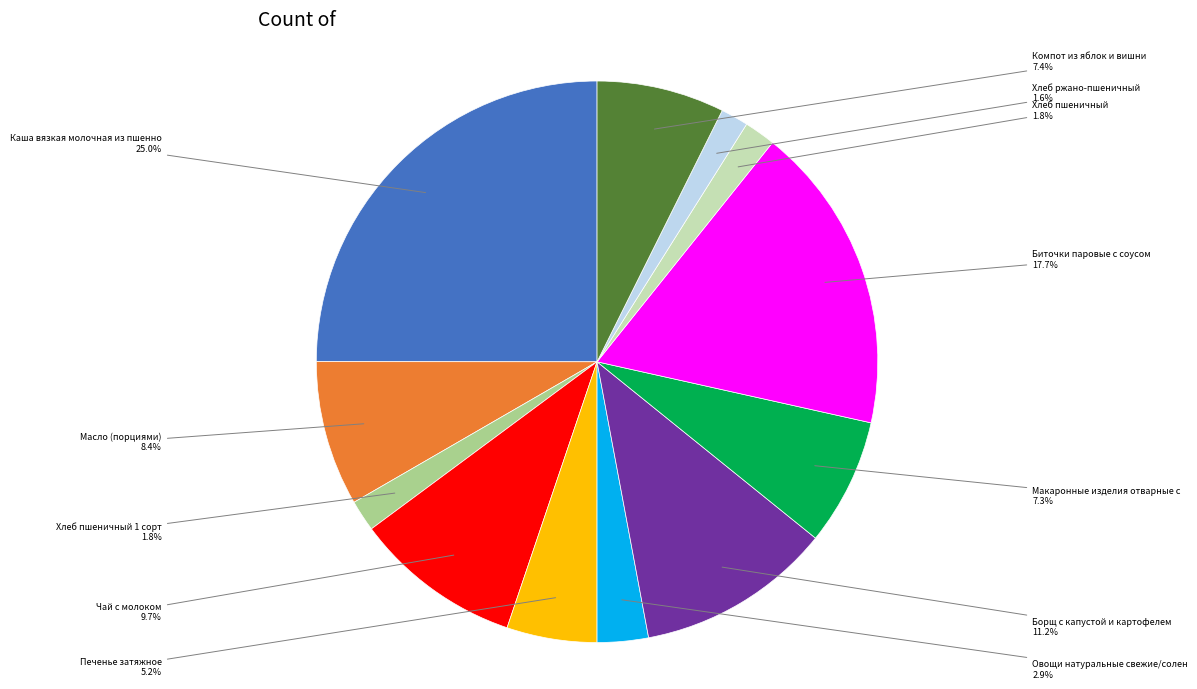

Is there a majority slice in this chart?

No